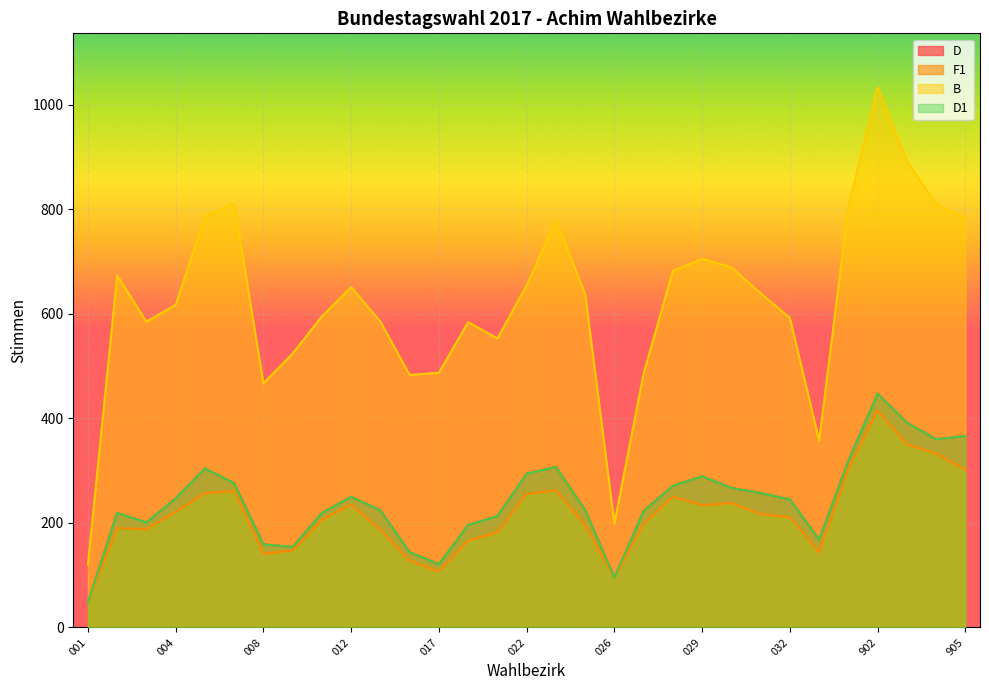

Which category has the highest value in the B series?

902